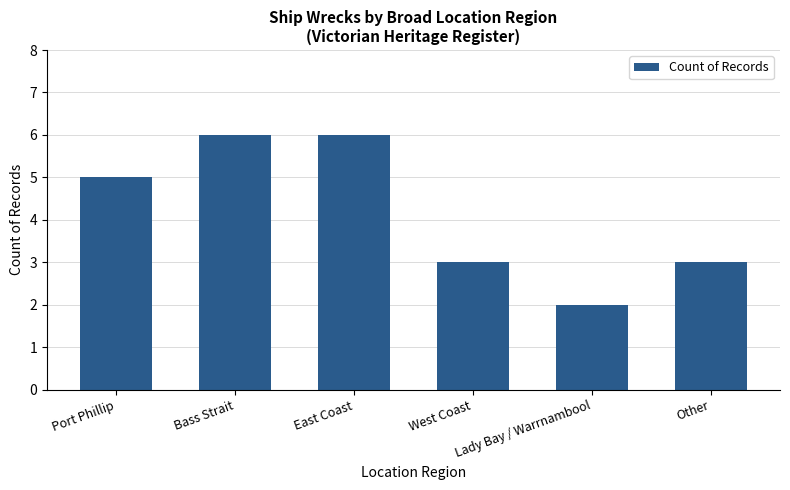

What is the label of the 2nd bar from the right?

Lady Bay / Warrnambool